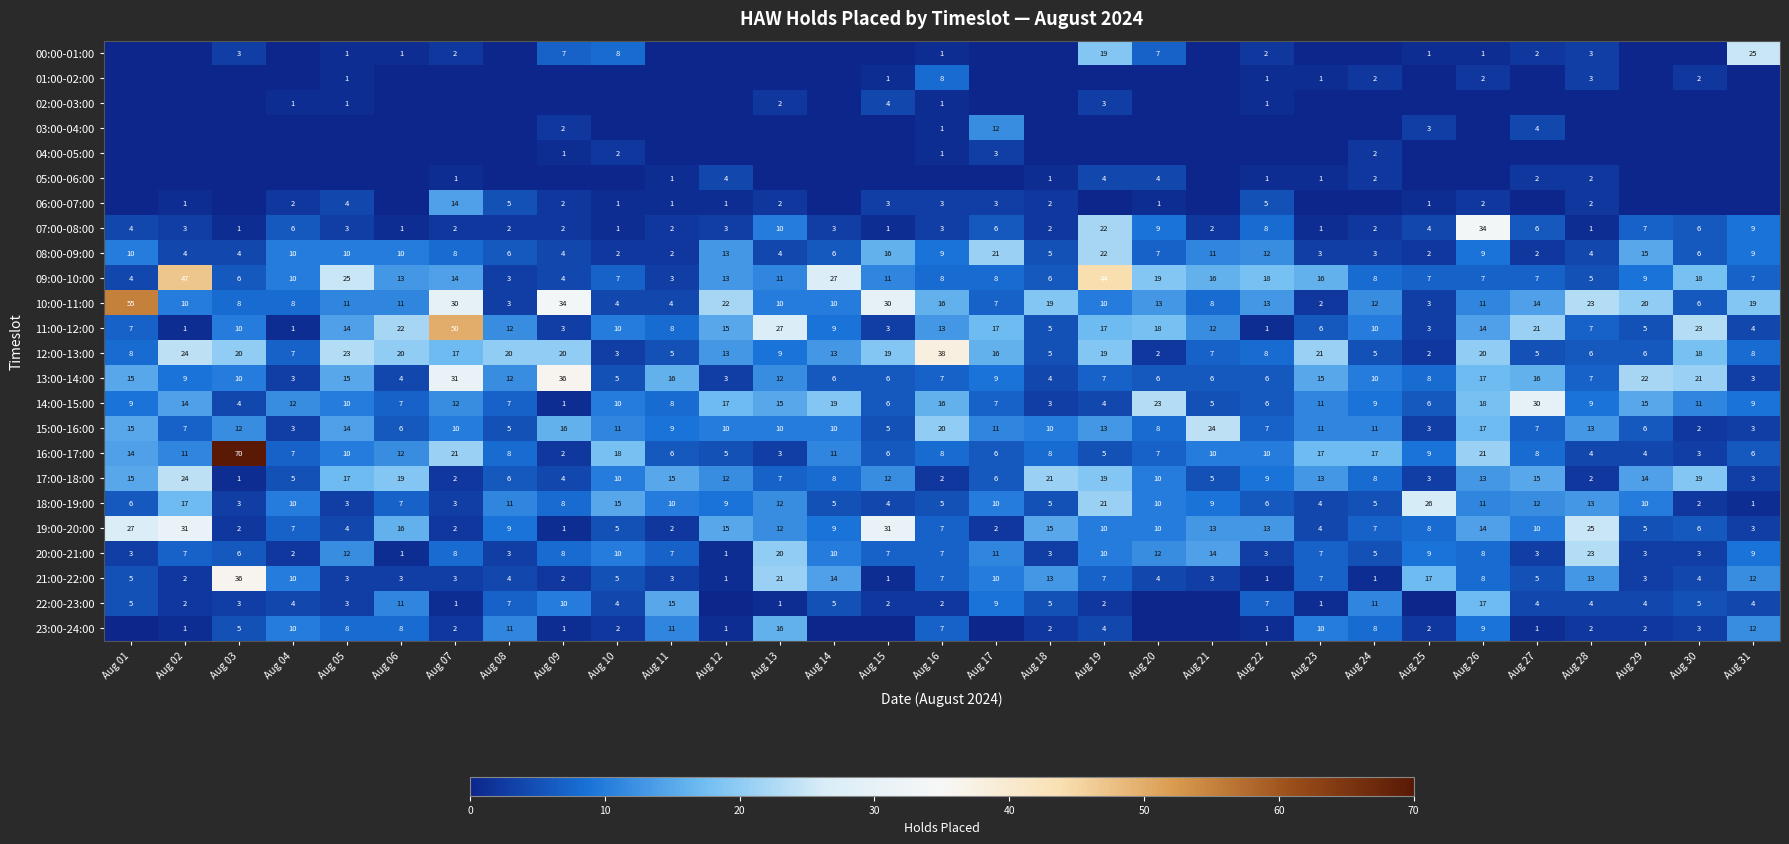

At how many categories does at least one series exceed 4?

31